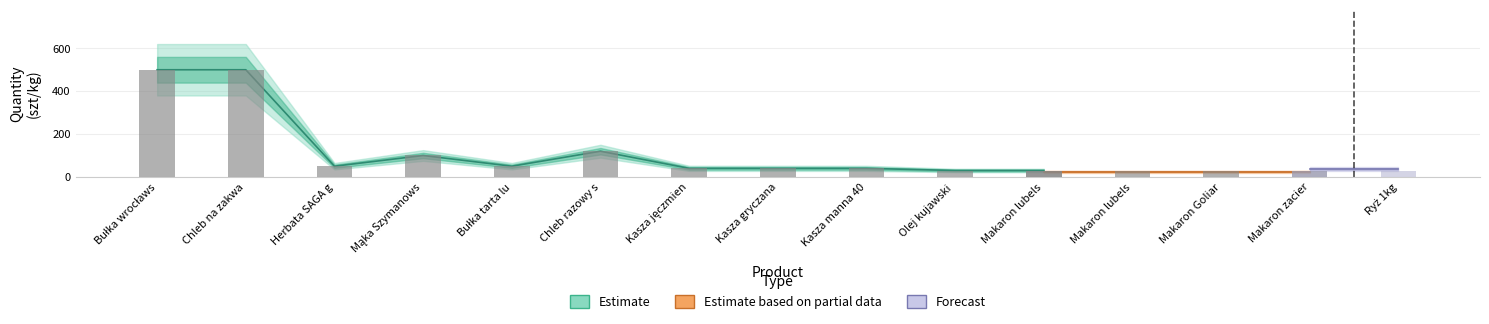

What position from the right is Makaron Goliard 0,25kg?

3